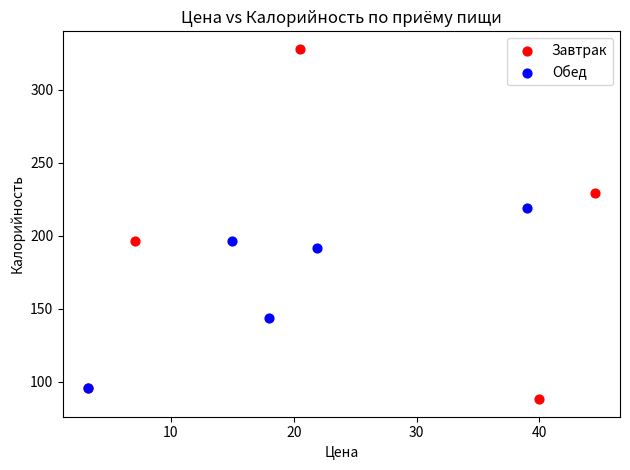

Which series contains the highest Y value?

Завтрак